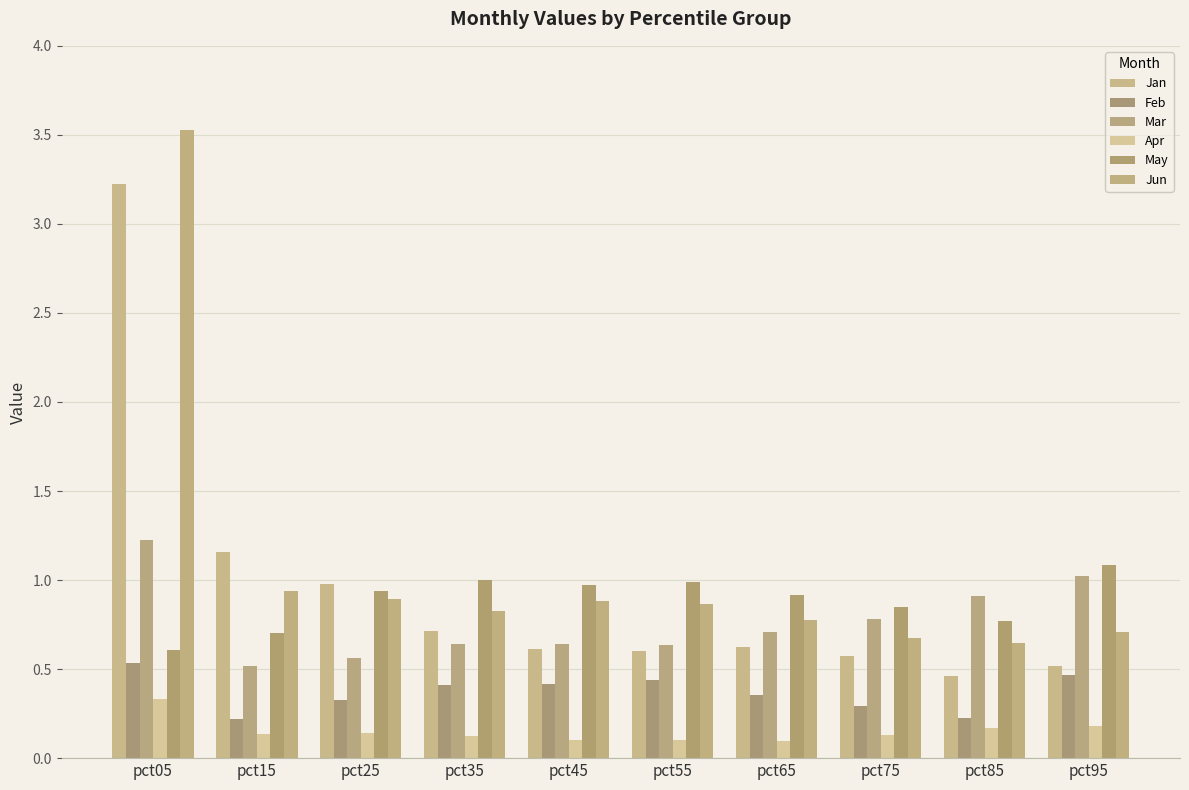

The value of Jan at pct35 is 0.7. True or false?

True